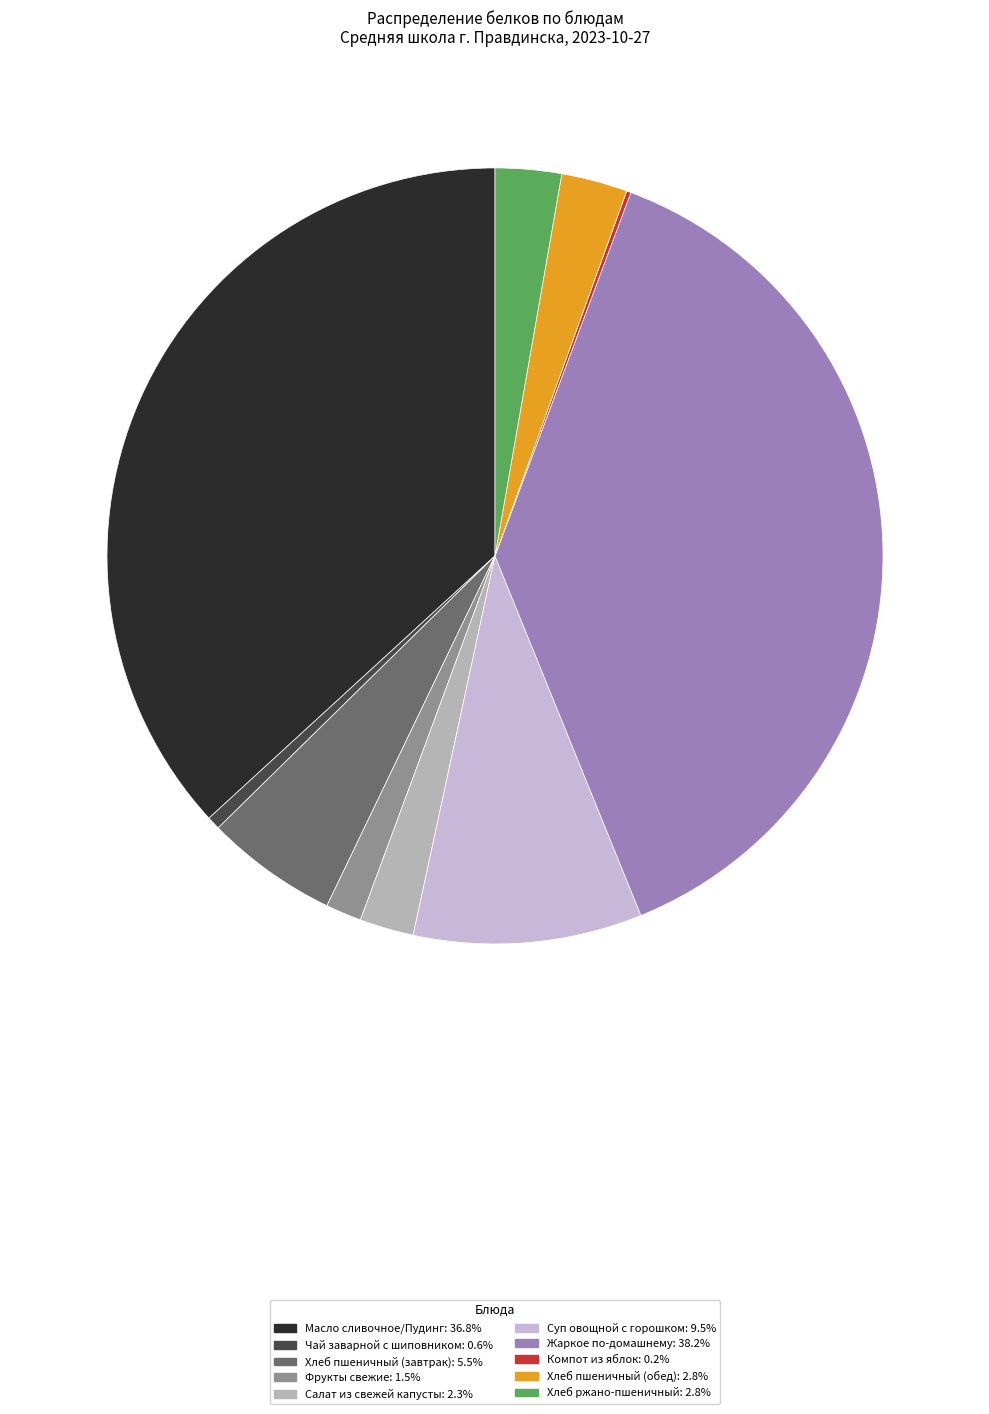

Is it true that Суп овощной с горошком is 10% of the pie?

True